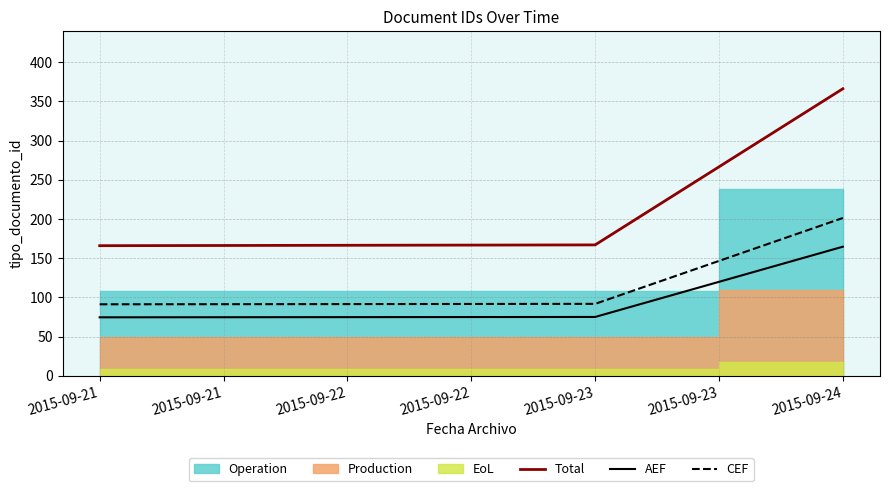

What value does the CEF series have at 2015-09-21?

91.3